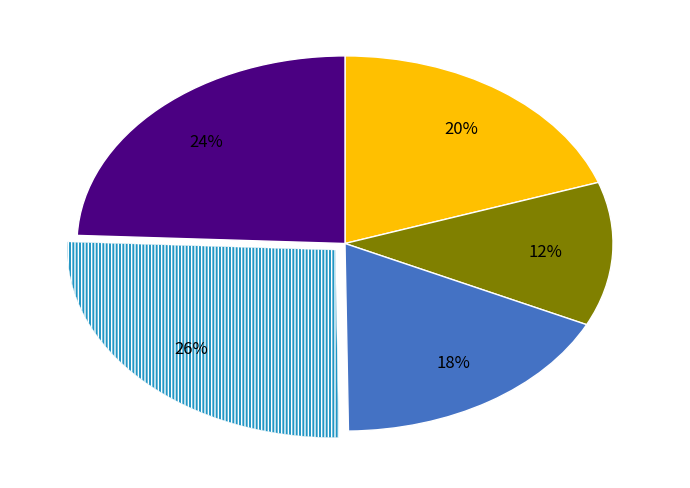

To the nearest percent, what is the average slice percentage?

20%